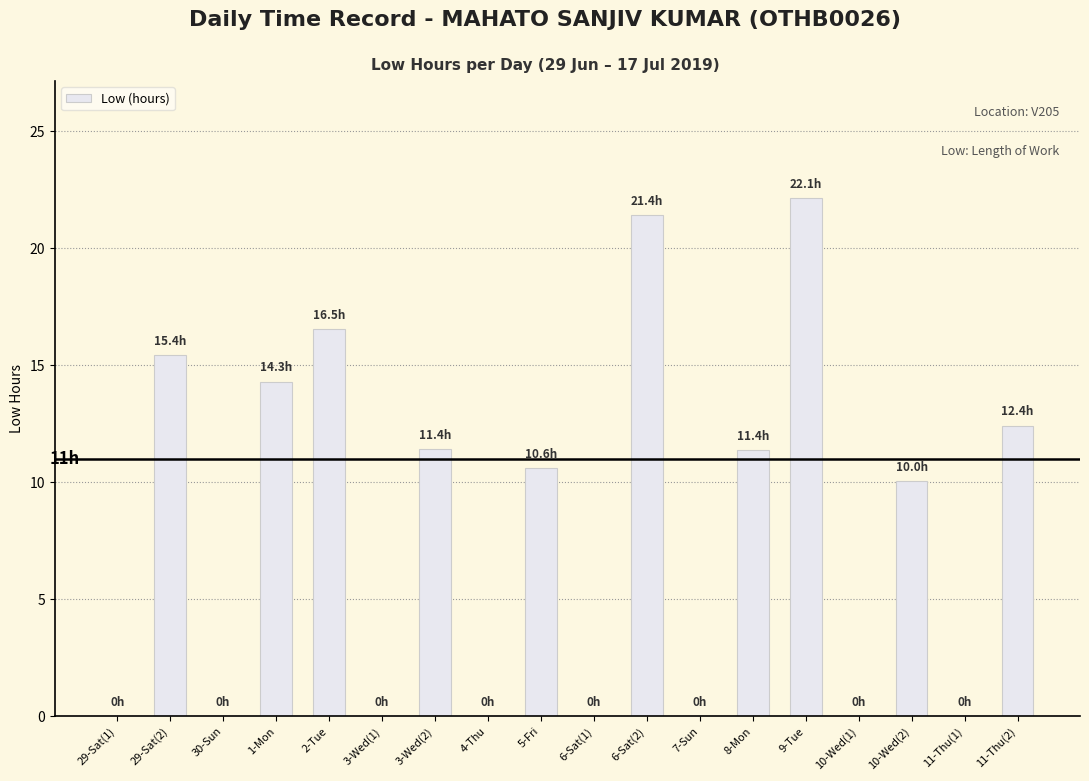

Are the bars grouped side by side (vs. stacked)?

No